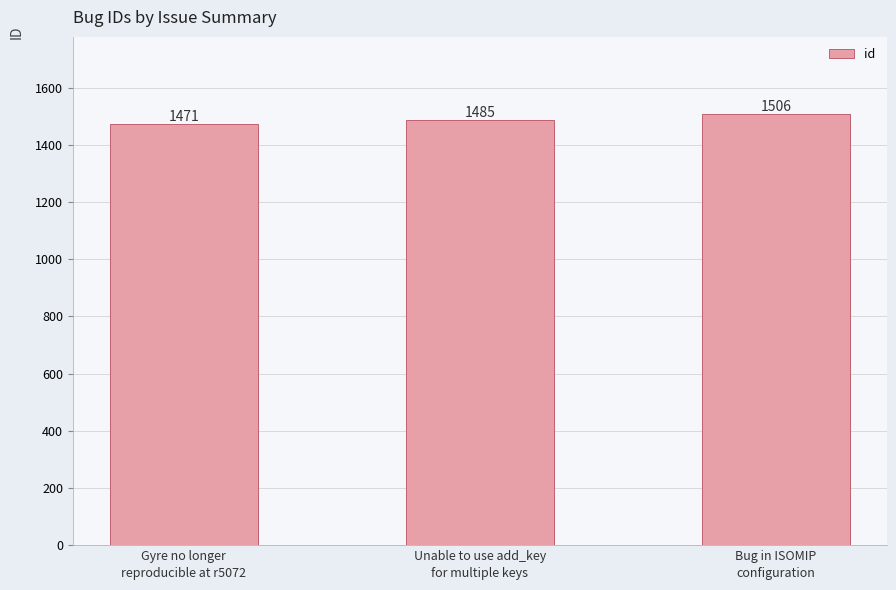

What is the average value?

1487